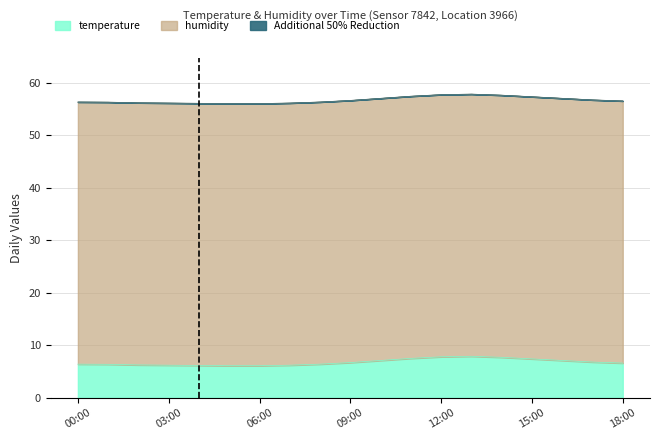

Count the number of categories in the chart.

19